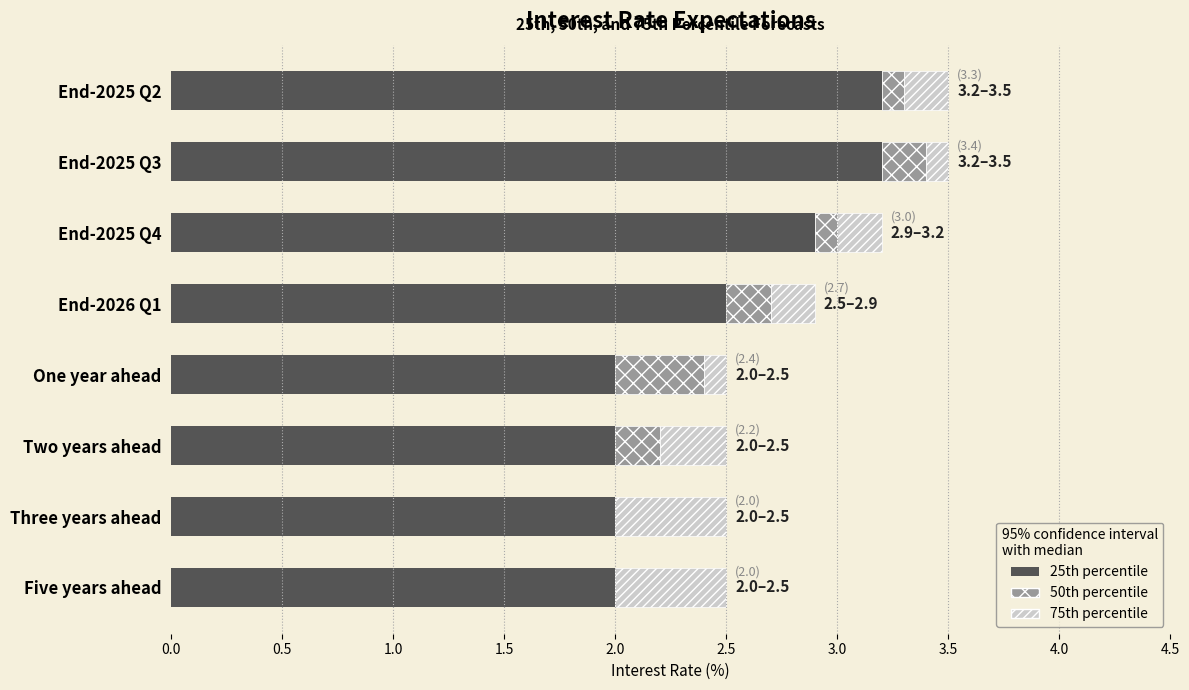

What is the sum of the 25th percentile values at End-2025 Q2 and End-2025 Q4?

6.1